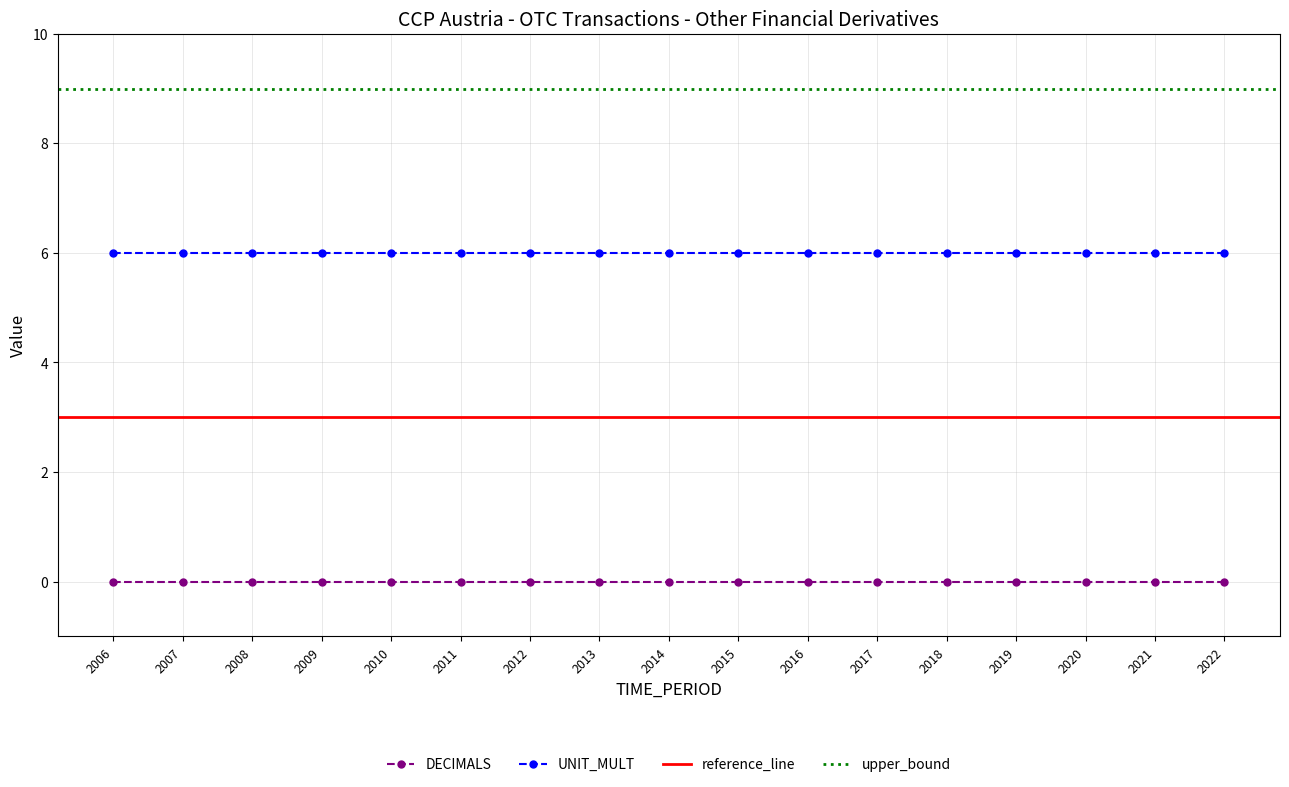

Reading left to right, transcribe all the data shown in this chart.

DECIMALS: 2006=0	2007=0	2008=0	2009=0	2010=0	2011=0	2012=0	2013=0	2014=0	2015=0	2016=0	2017=0	2018=0	2019=0	2020=0	2021=0	2022=0
UNIT_MULT: 2006=6	2007=6	2008=6	2009=6	2010=6	2011=6	2012=6	2013=6	2014=6	2015=6	2016=6	2017=6	2018=6	2019=6	2020=6	2021=6	2022=6